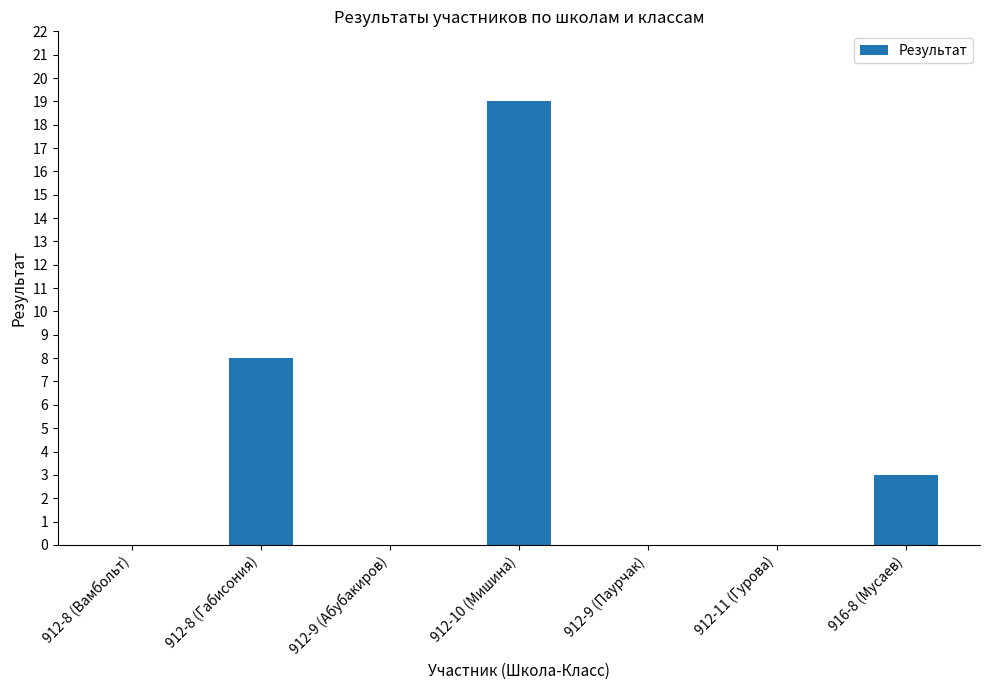

Is it true that the value at 912-8 (Вамбольт) is 11?

False